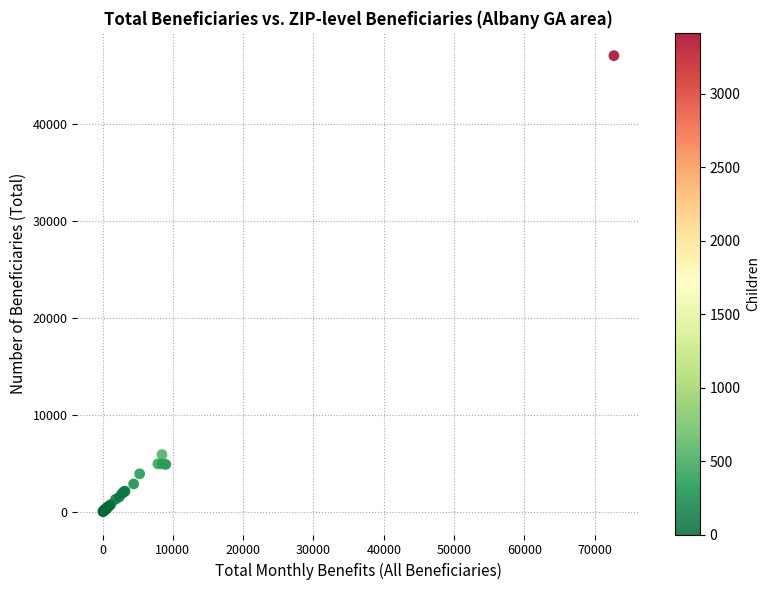

What Y value in the scatter plot is closest to 23505?

5900